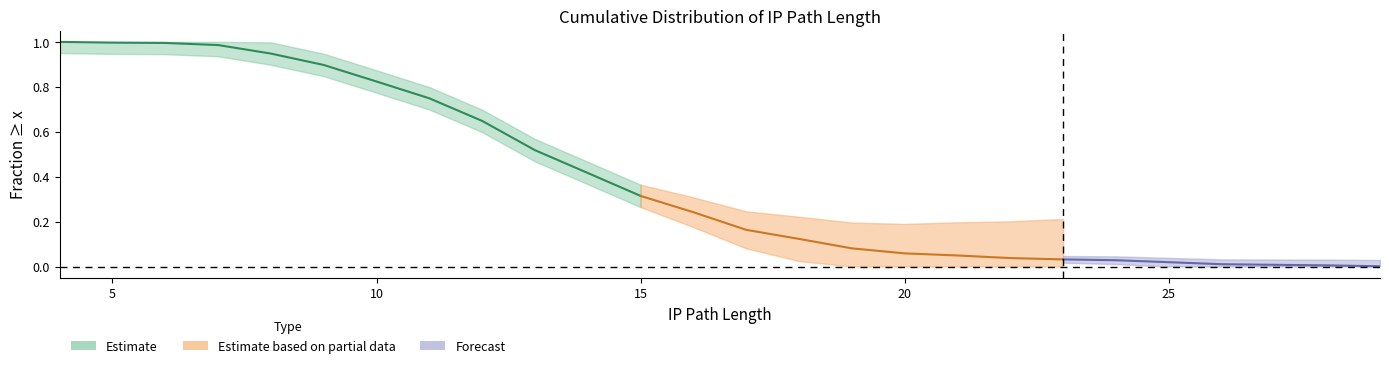

What is the value of the 8th point from the left?

0.7